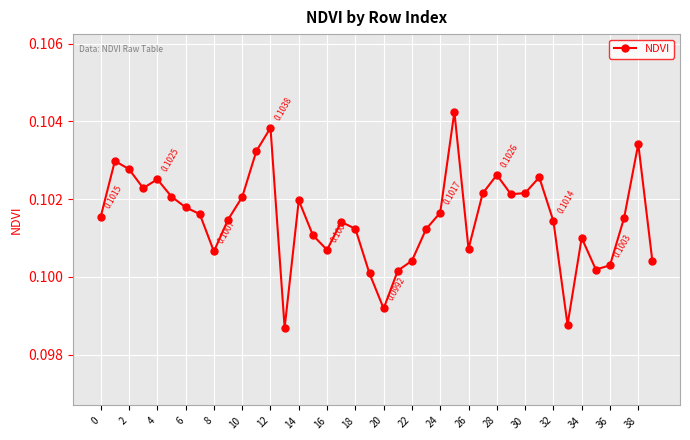

What is the sum of all values?

4.1